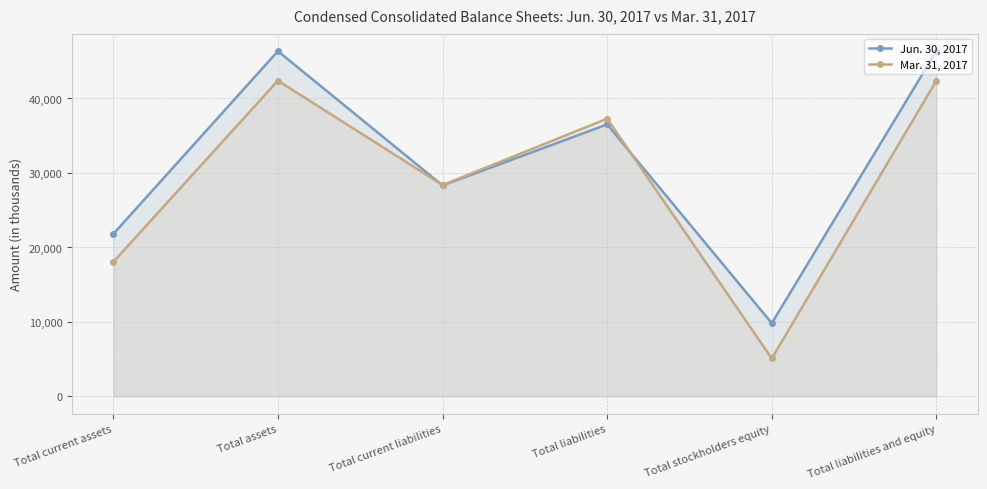

Reading left to right, what are all the values shown in this chart?

Jun. 30, 2017: Total current assets=21813	Total assets=46351	Total current liabilities=28330	Total liabilities=36517	Total stockholders equity=9834	Total liabilities and equity=46351
Mar. 31, 2017: Total current assets=18058	Total assets=42391	Total current liabilities=28377	Total liabilities=37292	Total stockholders equity=5099	Total liabilities and equity=42391